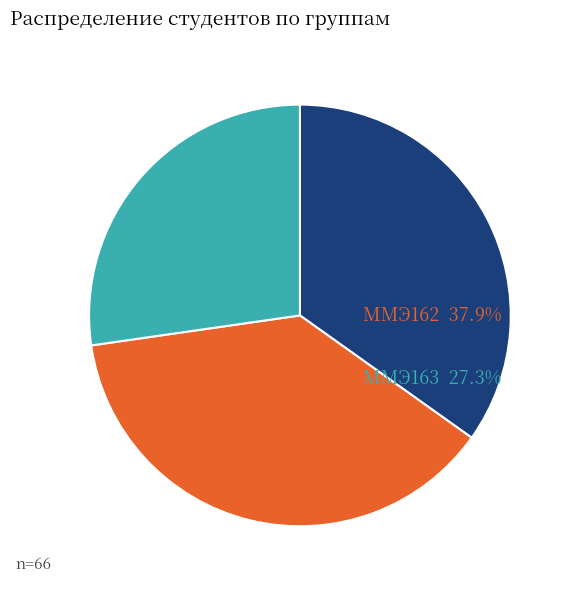

Does any single category account for the majority?

No